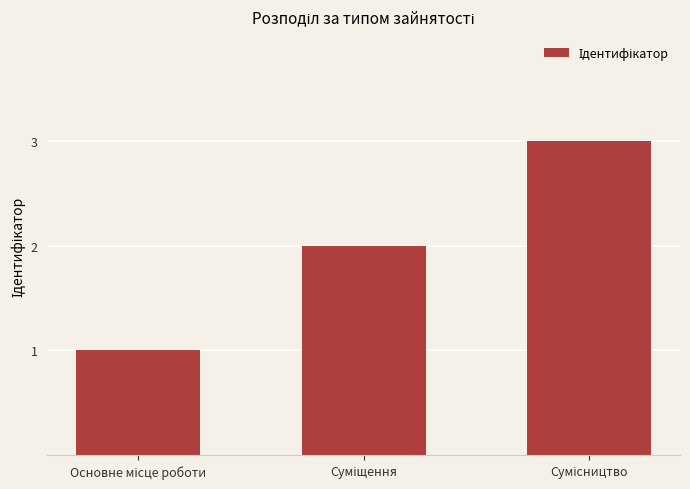

Does the chart contain stacked bars?

No